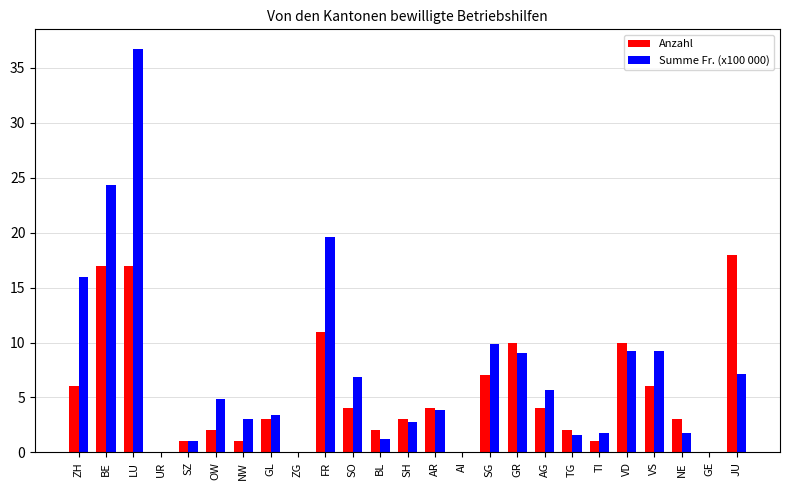

Where is Summe Fr. (x100 000) nearest to the value 18?

FR